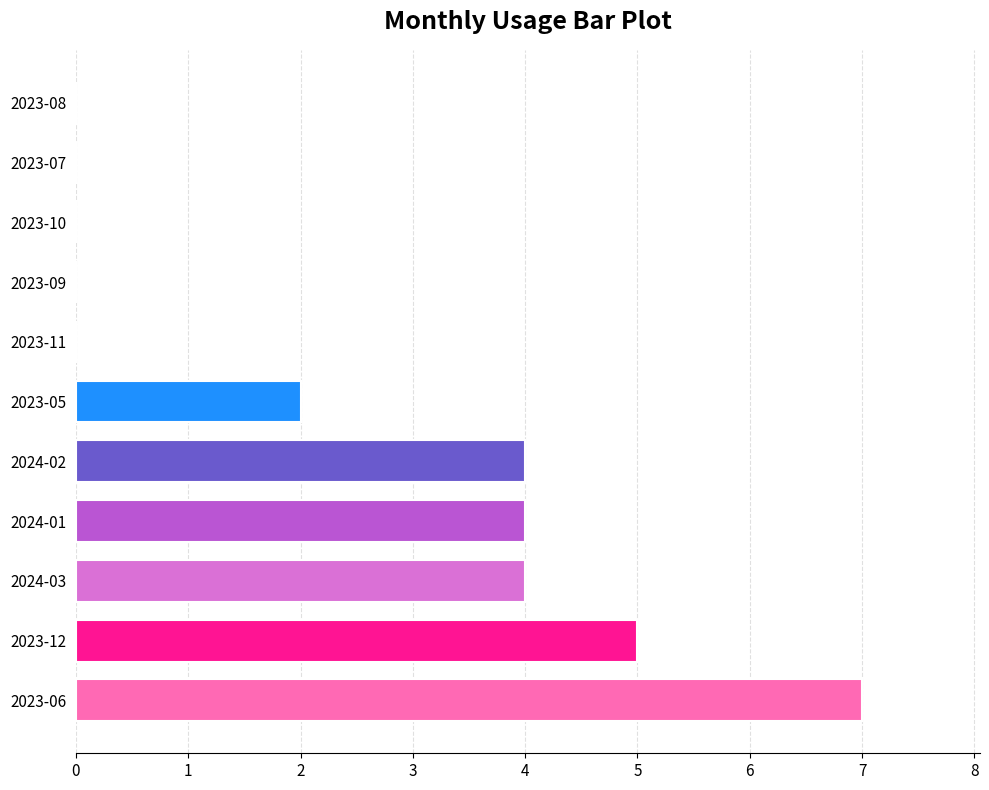

What is the maximum value shown in the chart?

7